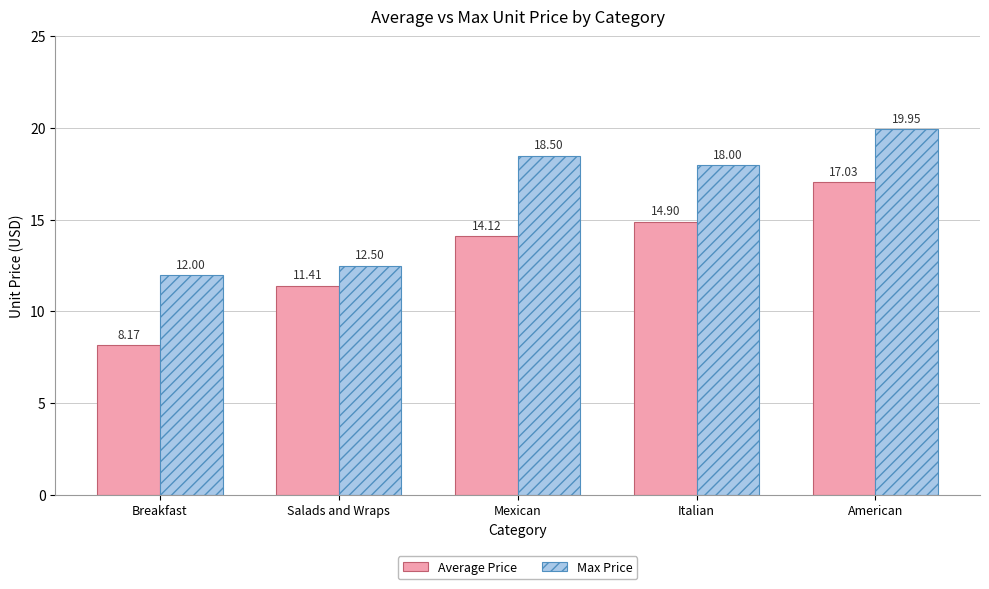

What is the label of the 3rd bar from the right?

Mexican